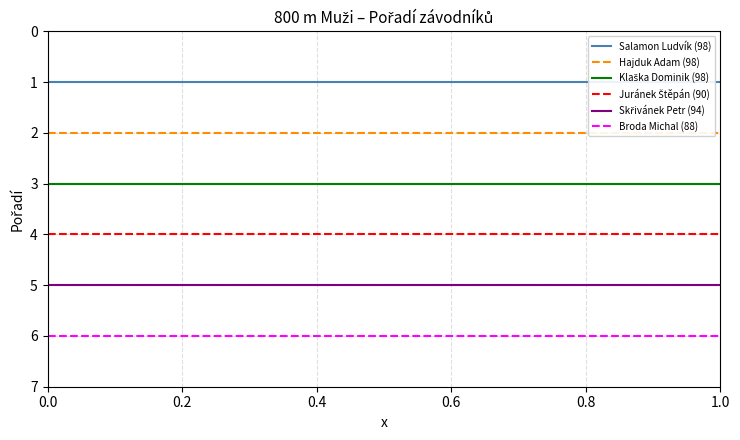

Does the chart have visible grid lines?

Yes